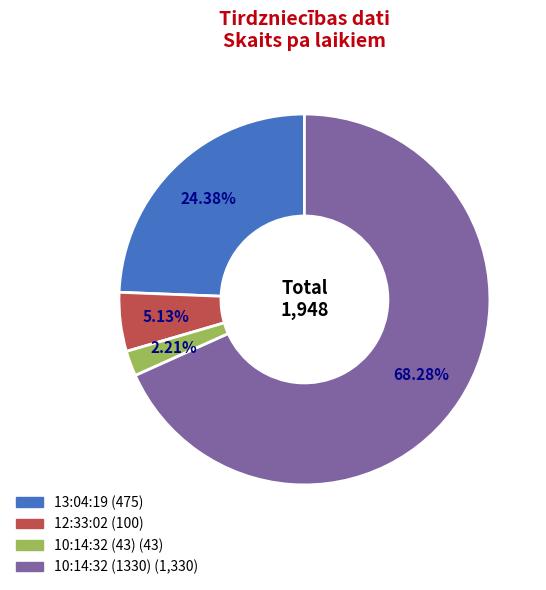

Between 12:33:02 and 10:14:32 (1330), which is larger?

10:14:32 (1330)